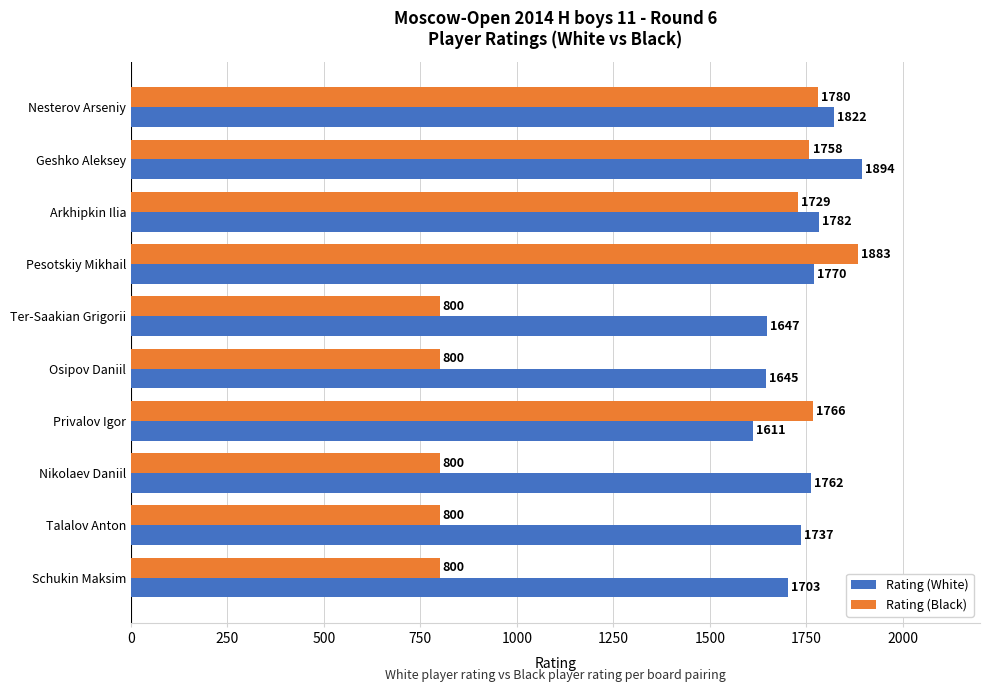

Is it true that Rating (White) equals 1198 at Arkhipkin Ilia?

False